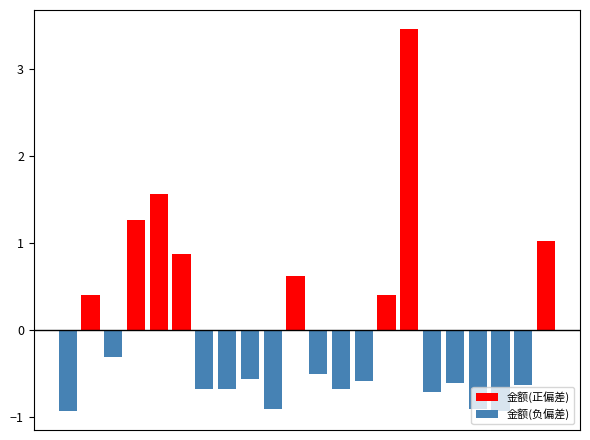

The value of 金额(正偏差) at 1 is 0.4. True or false?

True